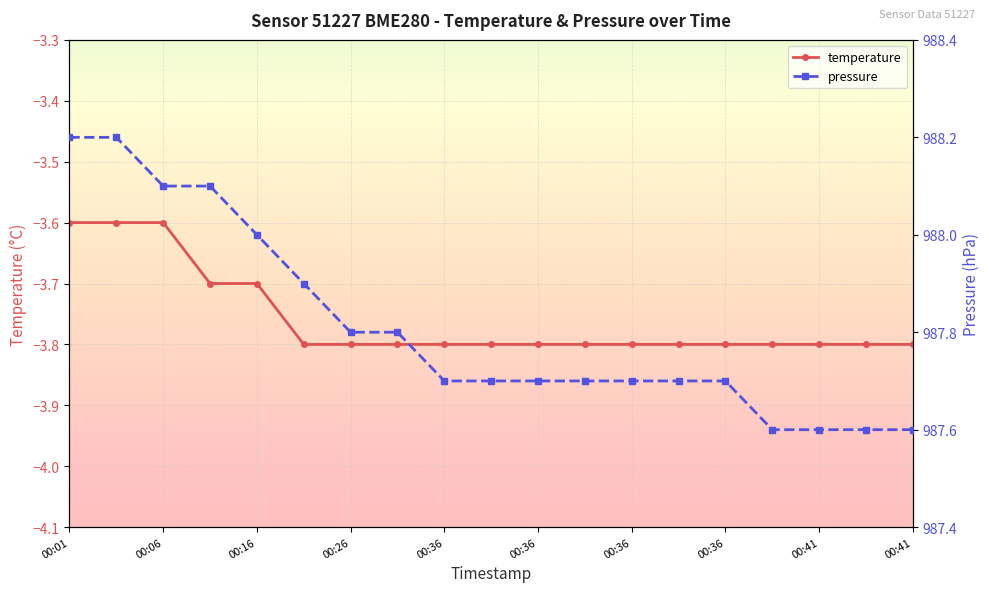

What is the difference between the second highest and second lowest values in the pressure series?

0.6